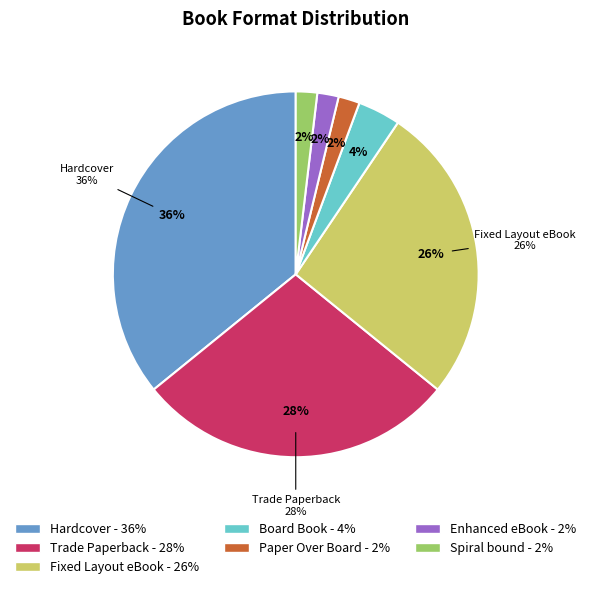

Is Enhanced eBook the majority of the pie?

No